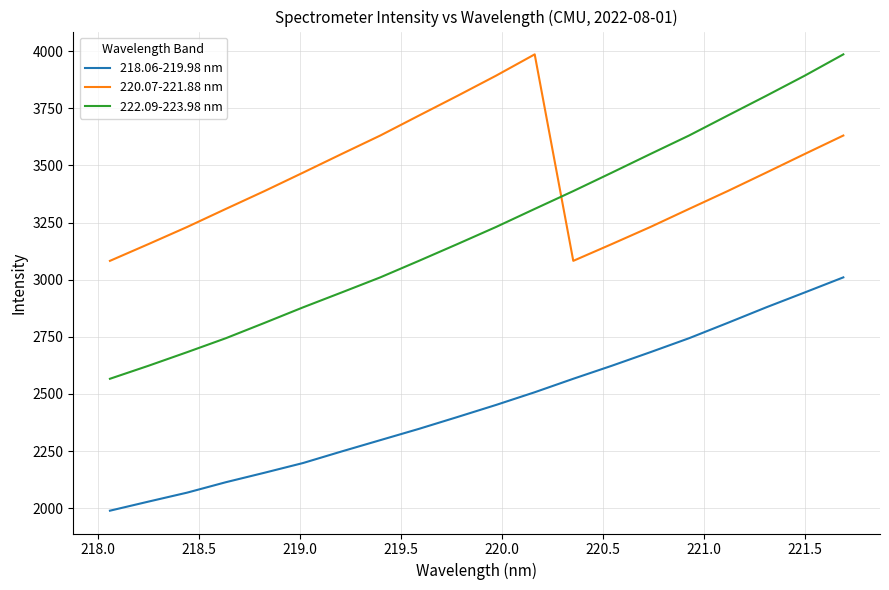

Rank the series by their average value, from highest to lowest.

220.07-221.88 nm, 222.09-223.98 nm, 218.06-219.98 nm